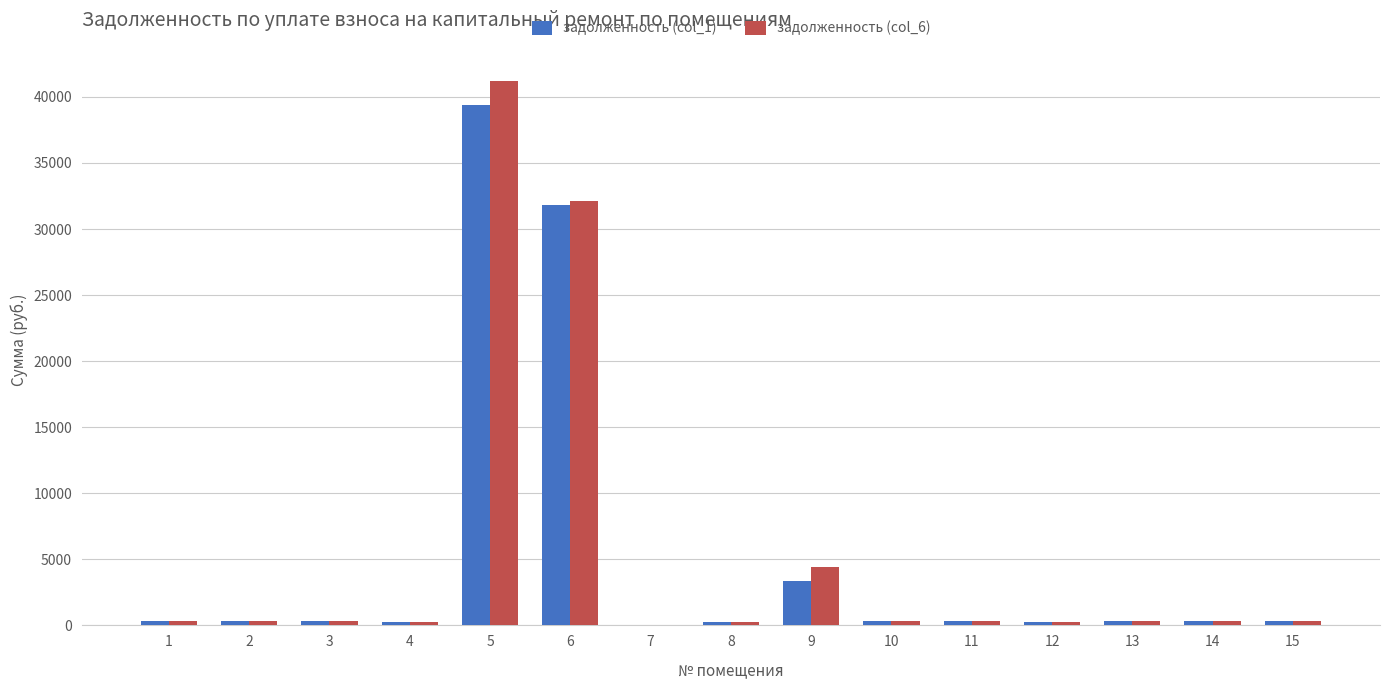

What are all the series names shown in the legend?

задолженность (col_1), задолженность (col_6)